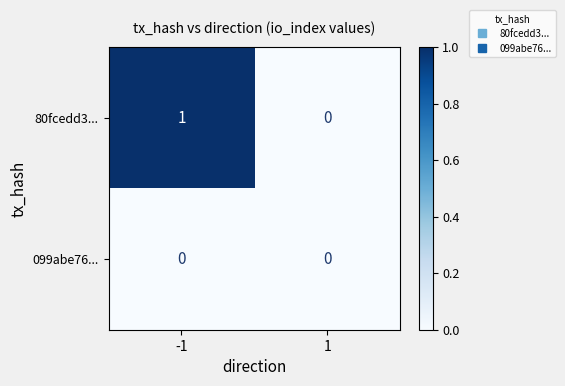

Rank the series by their average value, from highest to lowest.

80fcedd3..., 099abe76...